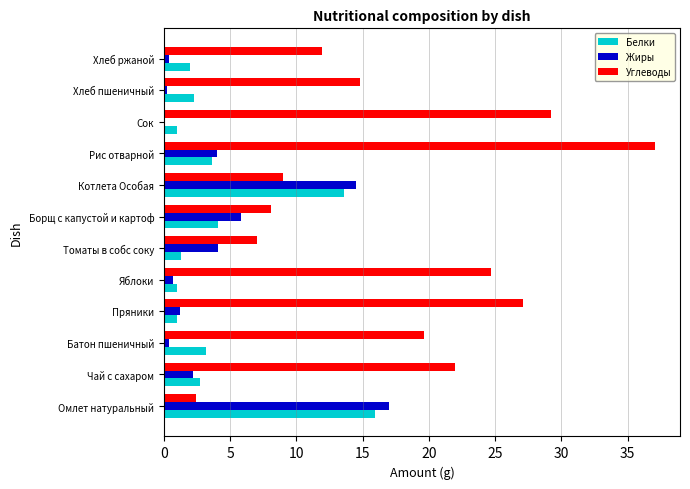

The Белки series shows 5.9 at Котлета Особая. True or false?

False